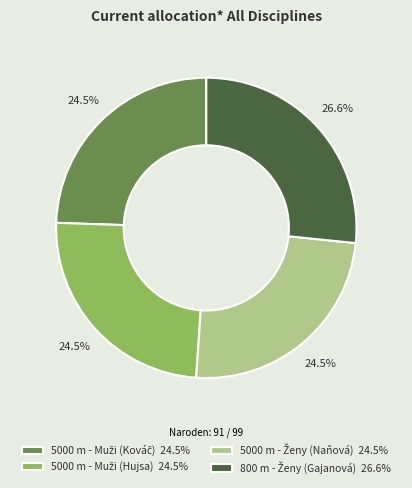

Is there a majority slice in this chart?

No